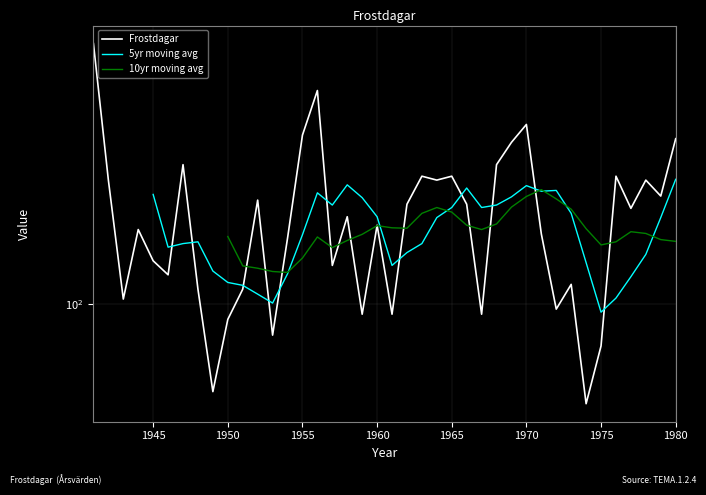

What is the sum of the values at 1970 and 1975?

235